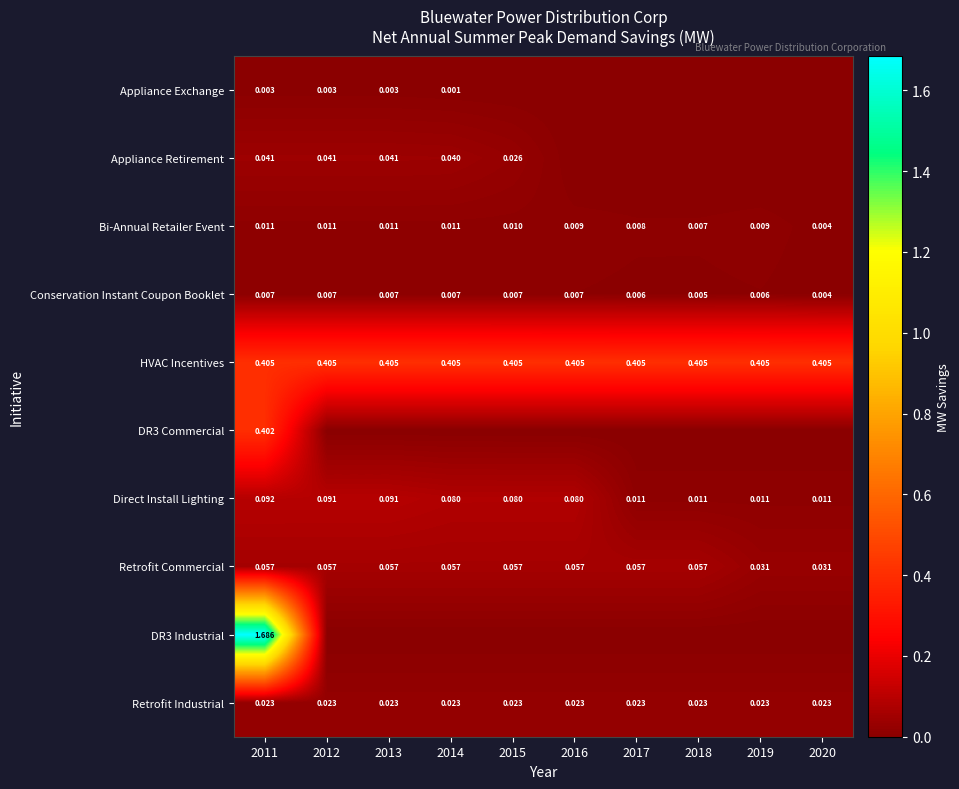

Is it true that Bi-Annual Retailer Event equals 0.0 at 2017?

True